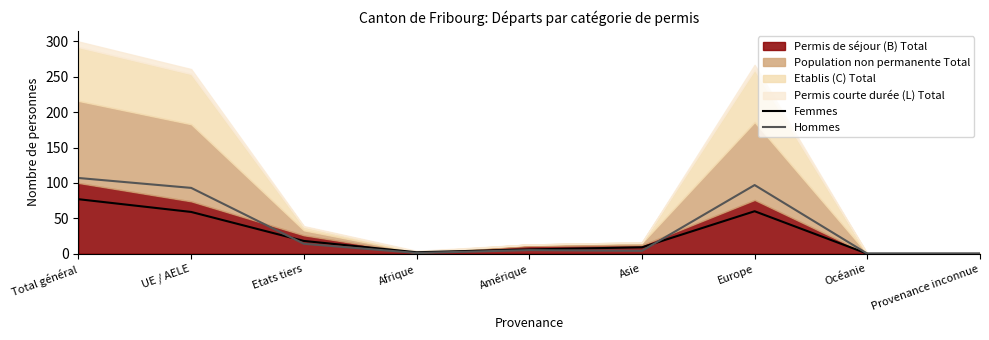

At which category is the sum across all series the highest?

Total général